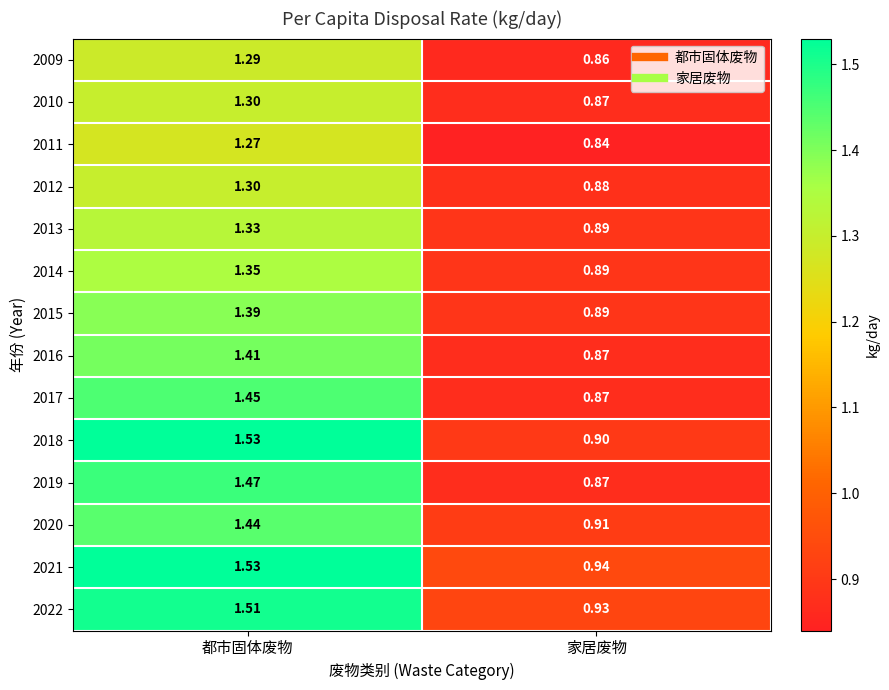

At which label does 2021 first exceed 1?

都市固体废物